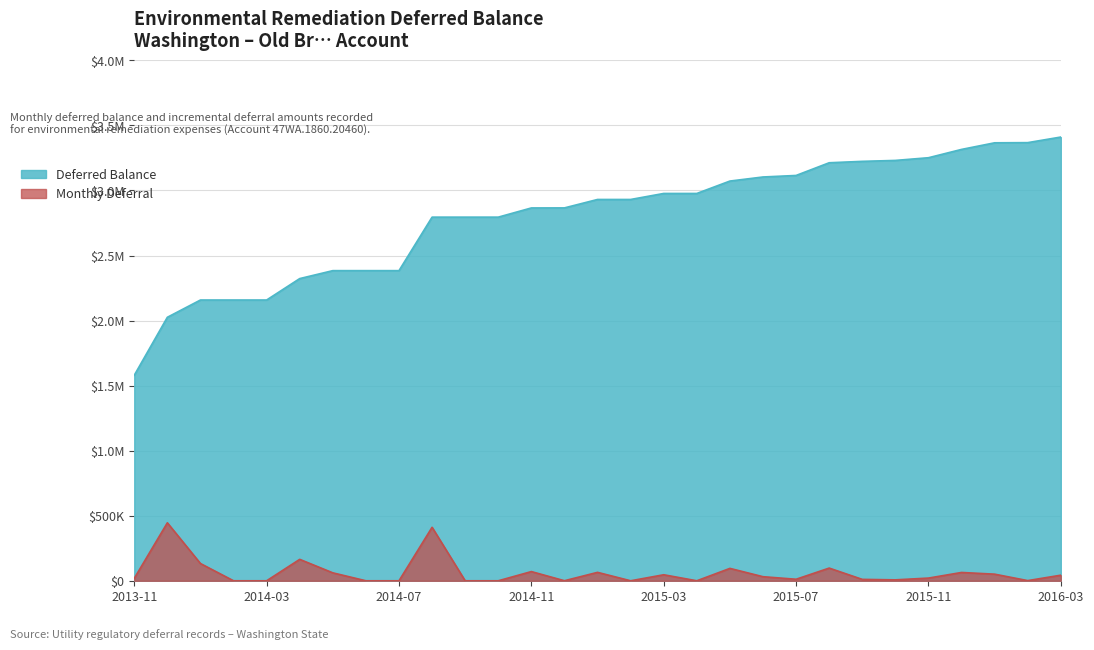

True or false: Deferred Balance and Monthly Deferral cross at least once.

False